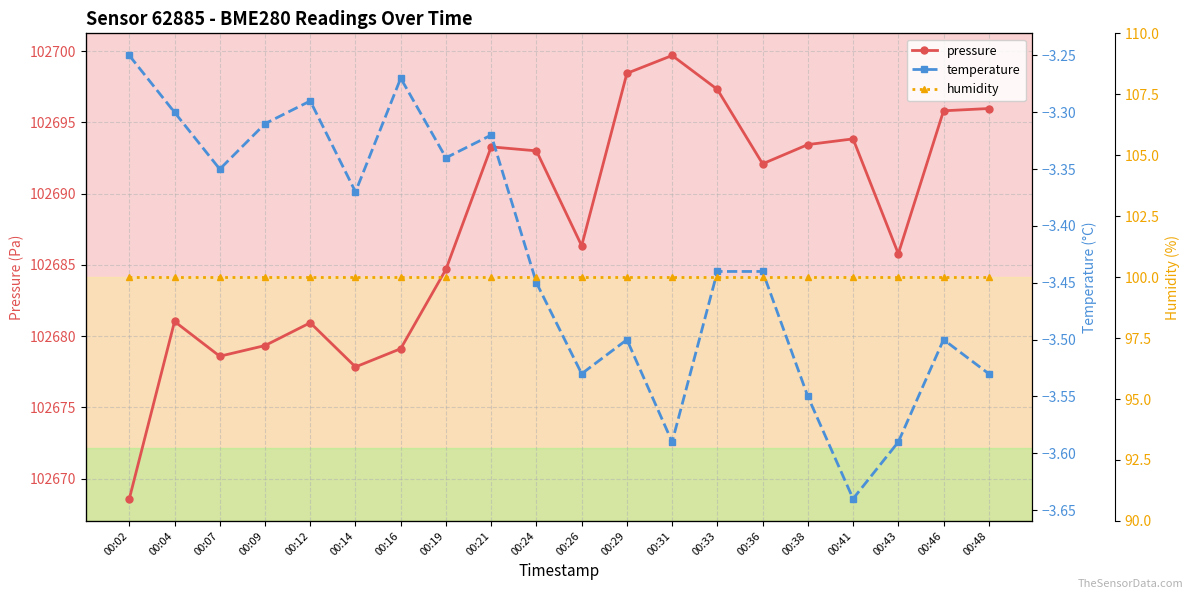

The value of pressure at 00:26 is 102686.3. True or false?

True